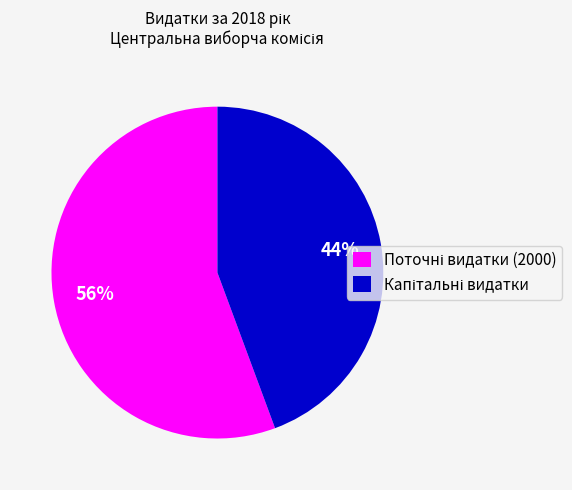

To the nearest percent, what is the average slice percentage?

50%